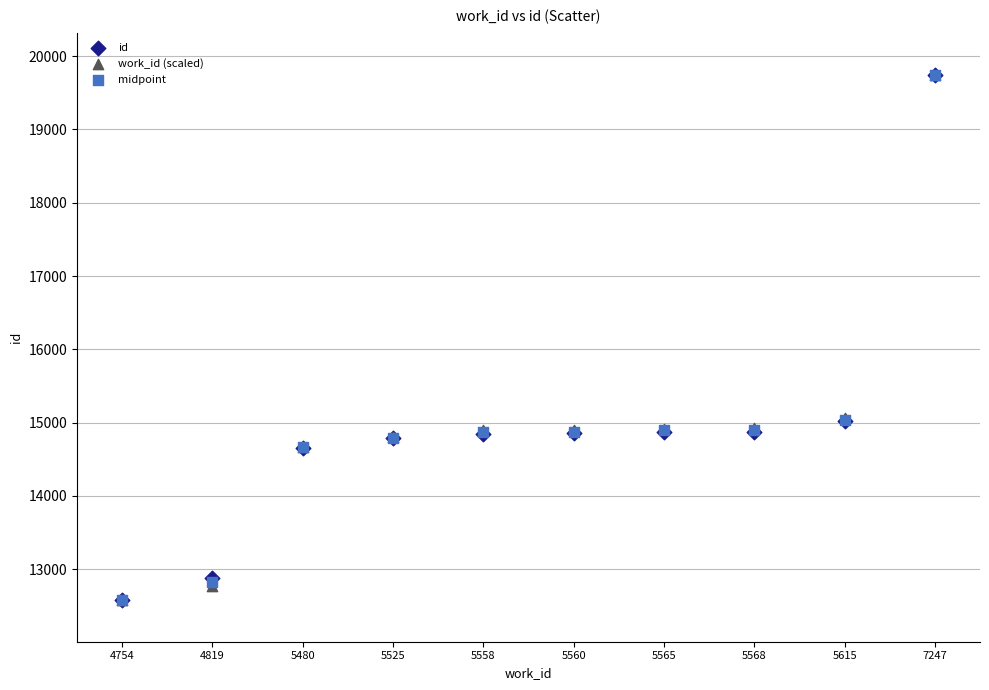

What are all the series names shown in the legend?

id, work_id (scaled), midpoint